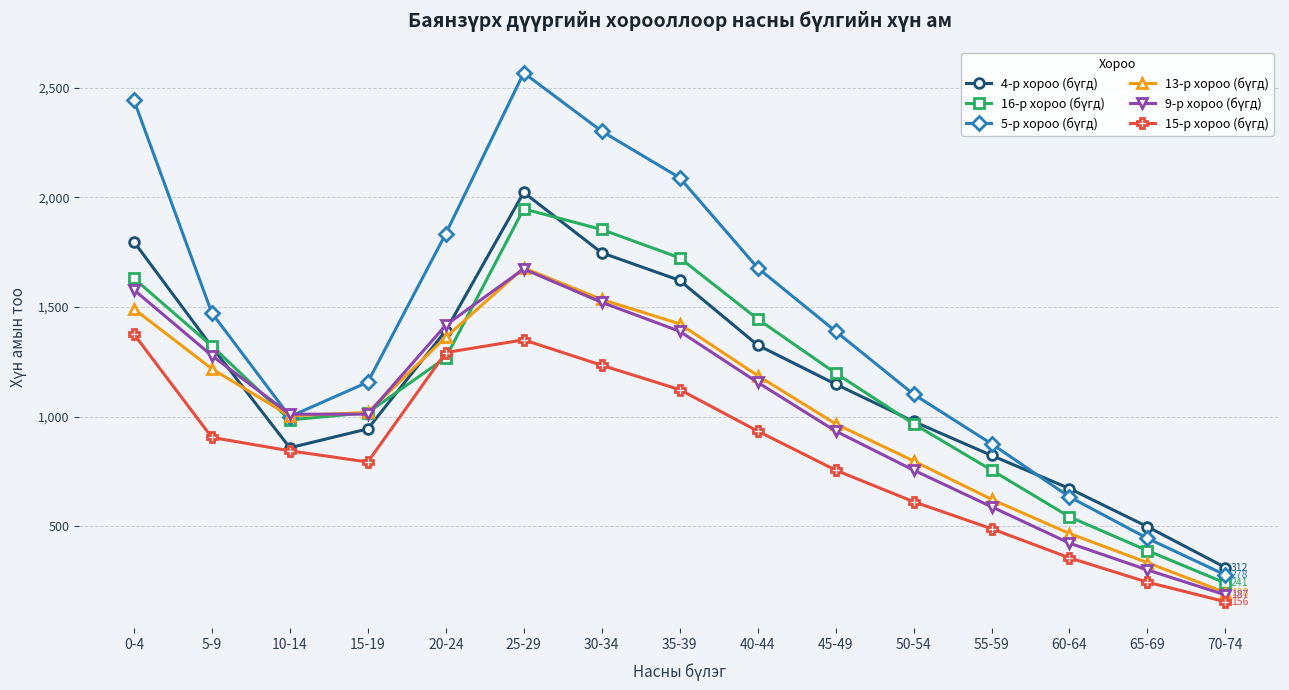

What is the spread (max minus min) of values at 50-54?

490